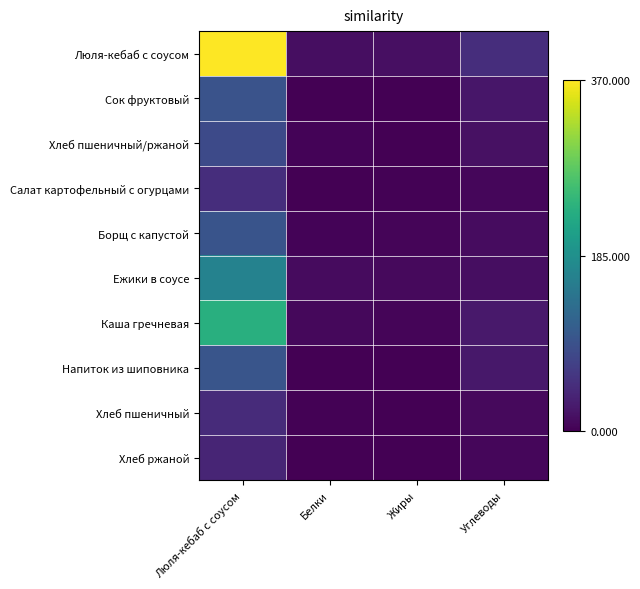

Reading left to right, what are all the values shown in this chart?

Люля-кебаб с соусом: Люля-кебаб с соусом=370.0	Белки=14.0	Жиры=15.0	Углеводы=48.0
Сок фруктовый: Люля-кебаб с соусом=94.0	Белки=1.0	Жиры=0.0	Углеводы=23.0
Хлеб пшеничный/ржаной: Люля-кебаб с соусом=83.0	Белки=3.0	Жиры=0.0	Углеводы=16.0
Салат картофельный с огурцами: Люля-кебаб с соусом=49.0	Белки=1.0	Жиры=2.0	Углеводы=7.0
Борщ с капустой: Люля-кебаб с соусом=96.0	Белки=4.0	Жиры=5.5	Углеводы=12.0
Ежики в соусе: Люля-кебаб с соусом=164.0	Белки=11.0	Жиры=10.0	Углеводы=14.0
Каша гречневая: Люля-кебаб с соусом=233.0	Белки=8.0	Жиры=5.0	Углеводы=26.0
Напиток из шиповника: Люля-кебаб с соусом=97.0	Белки=1.0	Жиры=0.0	Углеводы=24.0
Хлеб пшеничный: Люля-кебаб с соусом=45.2	Белки=1.5	Жиры=0.2	Углеводы=9.9
Хлеб ржаной: Люля-кебаб с соусом=38.0	Белки=1.1	Жиры=0.2	Углеводы=6.4